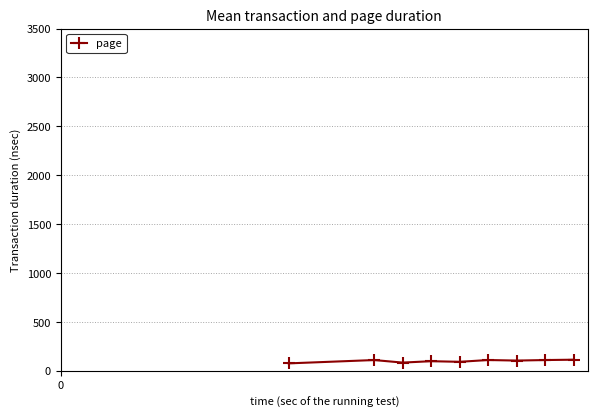

What is the minimum value shown in the chart?

75.0